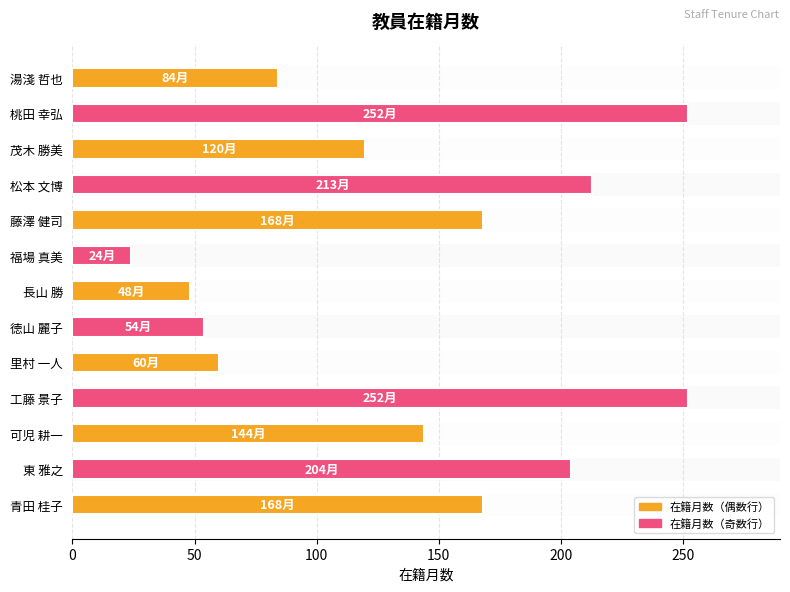

What is the smallest value displayed?

24